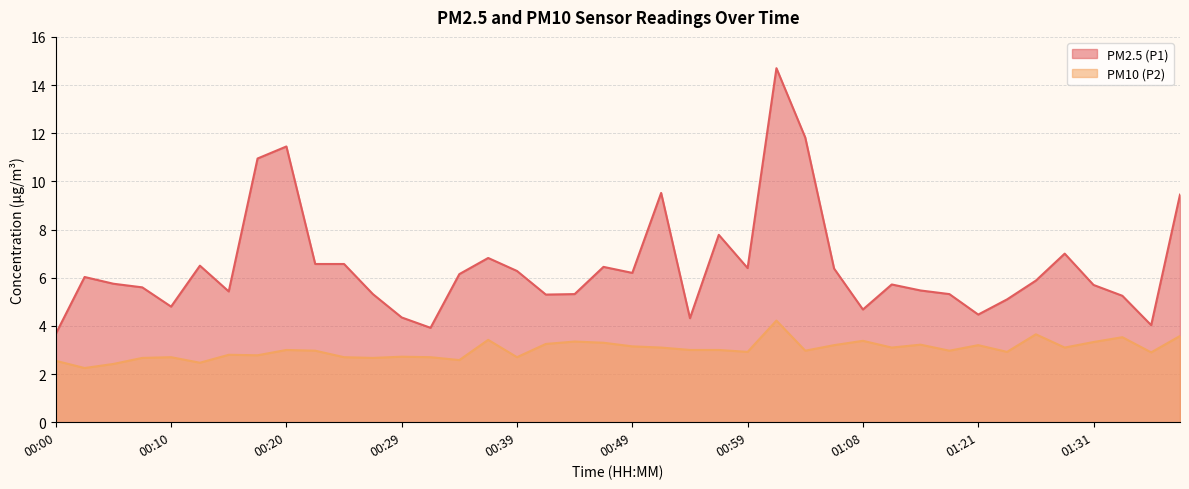

List the labels in order of PM10 (P2) value, smallest first.

00:03, 00:05, 00:12, 00:00, 00:34, 00:08, 00:27, 00:10, 00:25, 00:32, 00:39, 00:29, 00:17, 00:15, 01:36, 00:59, 01:24, 00:22, 01:04, 01:19, 00:20, 00:54, 00:56, 00:51, 01:11, 01:29, 00:49, 01:06, 01:21, 01:14, 00:42, 00:47, 01:31, 00:44, 01:08, 00:37, 01:34, 01:39, 01:26, 01:01